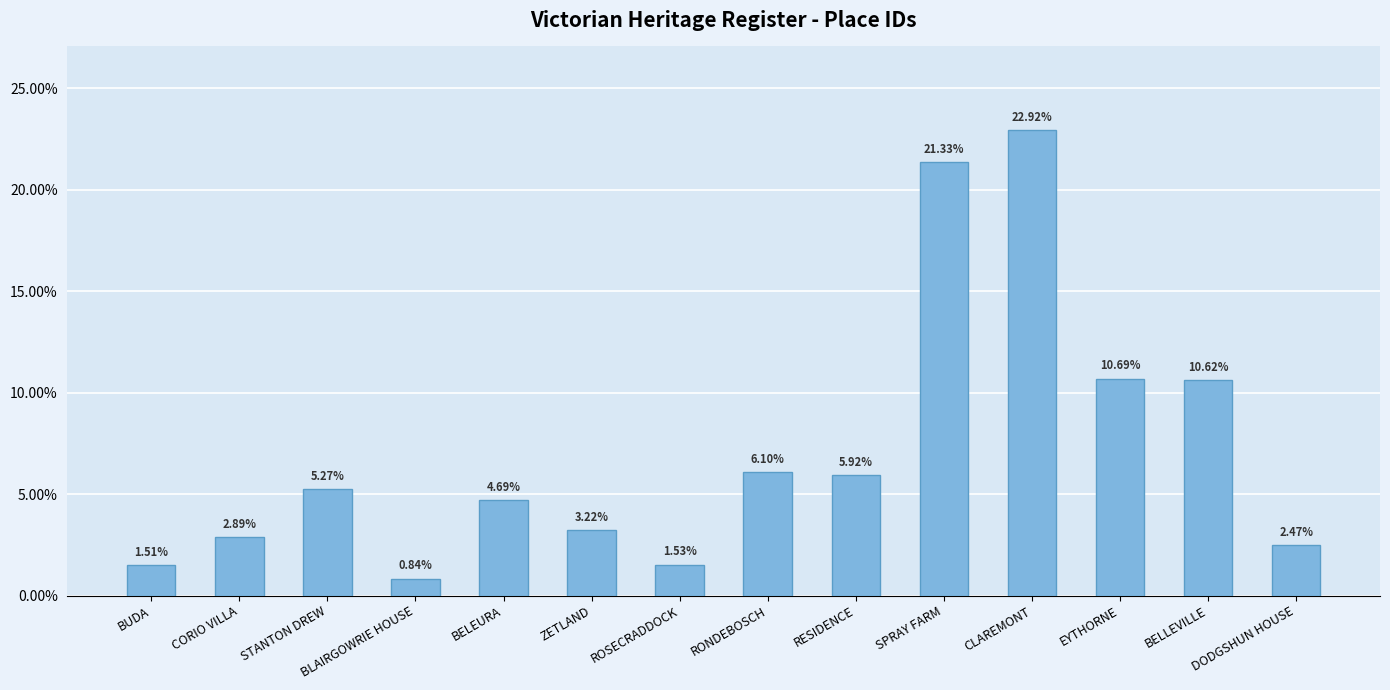

What is the label of the 10th bar from the left?

SPRAY FARM